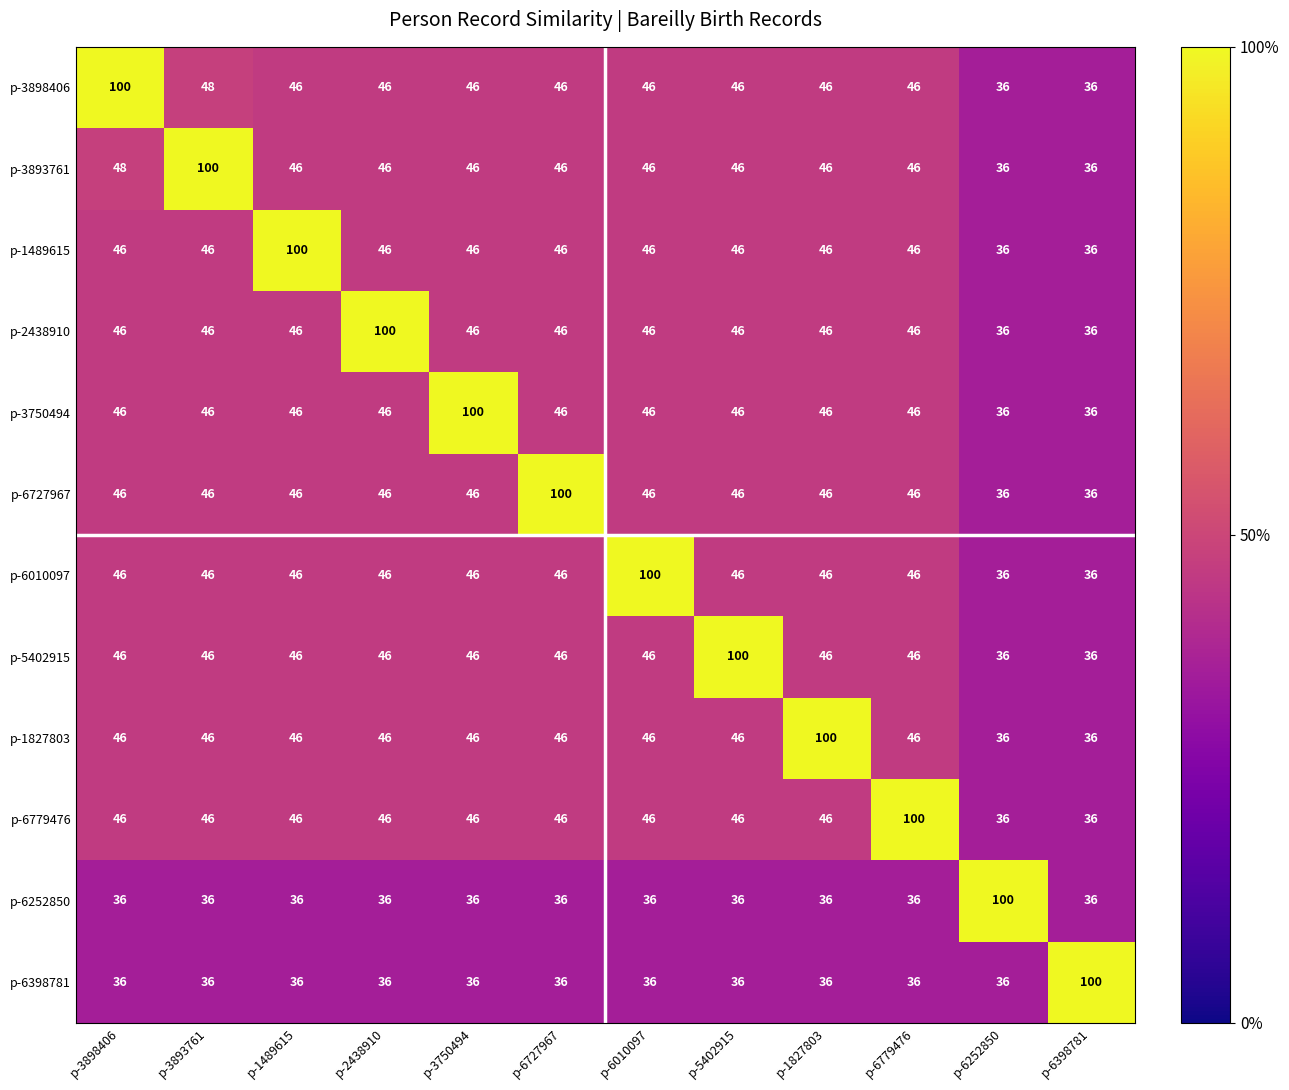

Is it true that p-3898406 equals 69 at p-2438910?

False